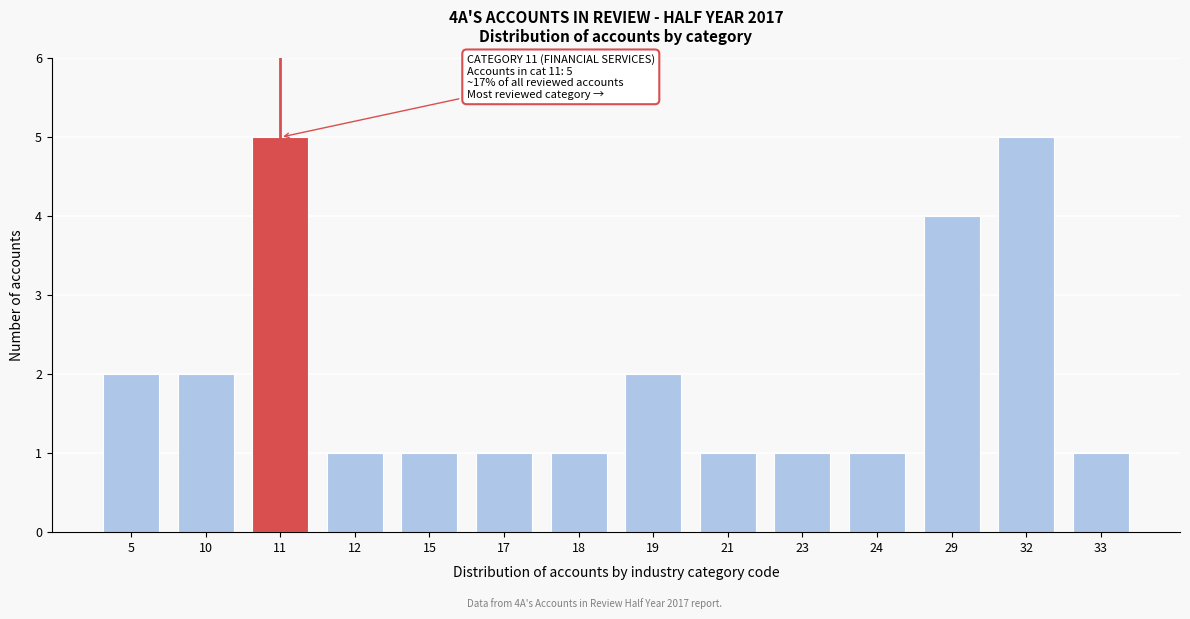

Reading left to right, list all the values displayed in this chart.

5=2	10=2	11=5	12=1	15=1	17=1	18=1	19=2	21=1	23=1	24=1	29=4	32=5	33=1